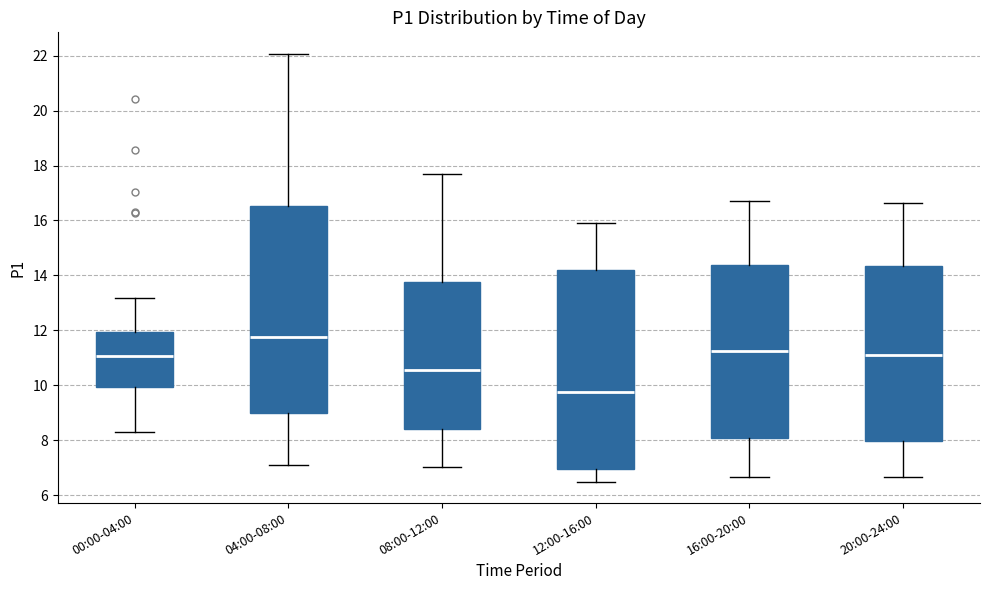

Which box has the highest median line?

04:00-08:00